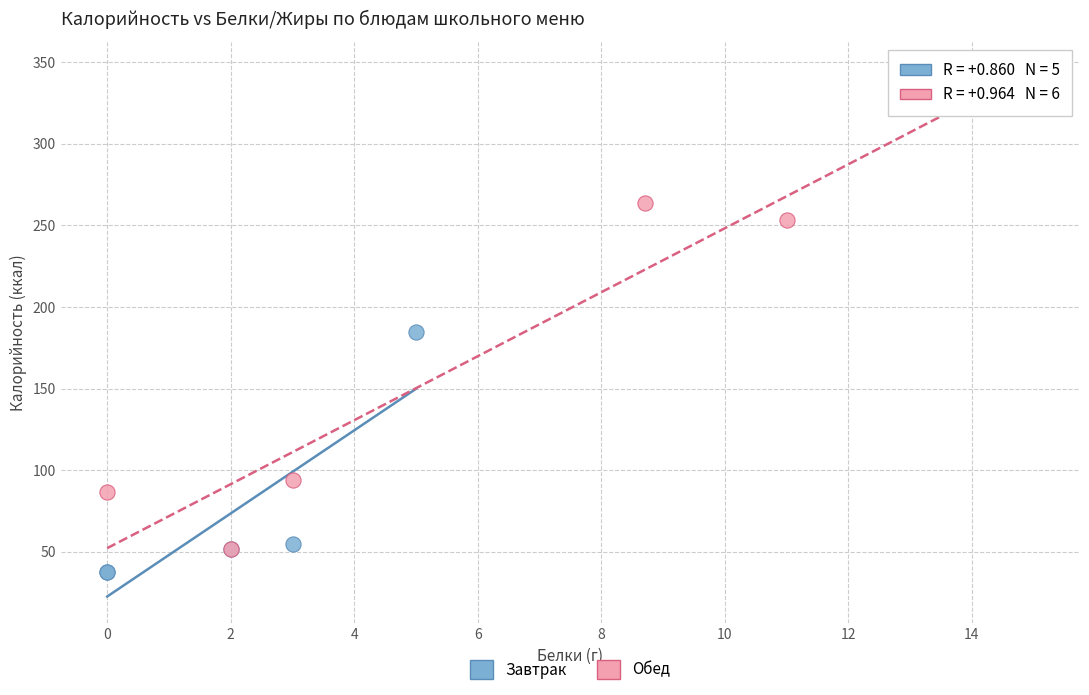

Which series reaches the maximum Y coordinate?

Обед